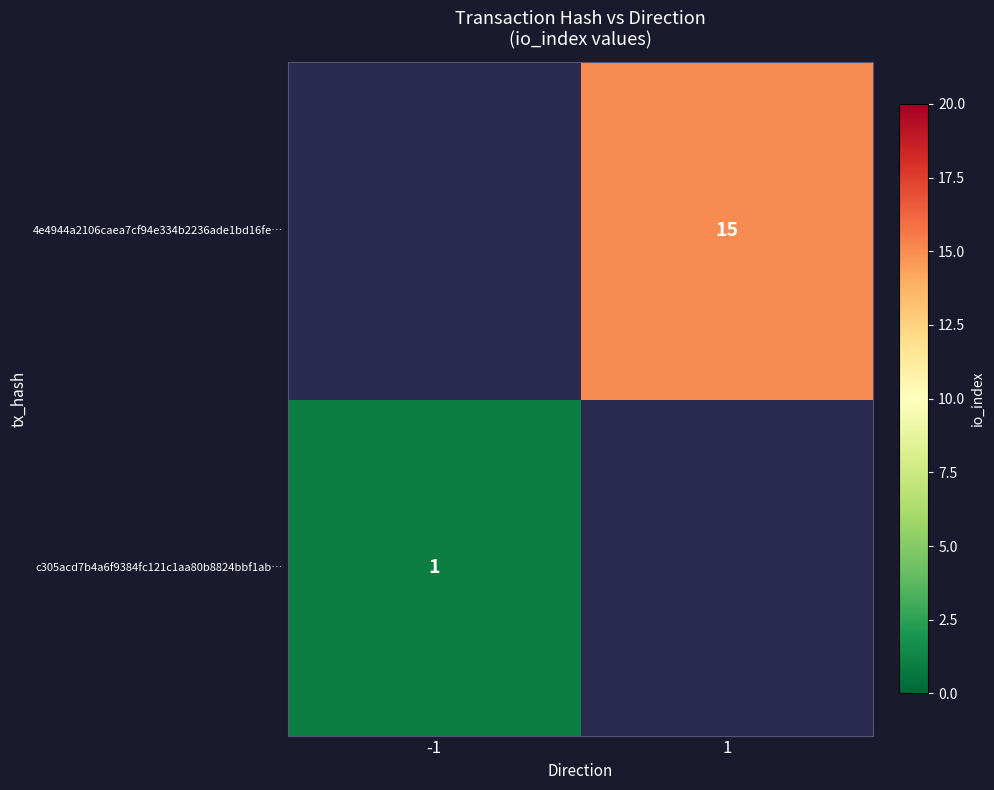

The c305acd7b4a6f9384fc121c1aa80b8824bbf1ab… series shows 0 at -1. True or false?

False